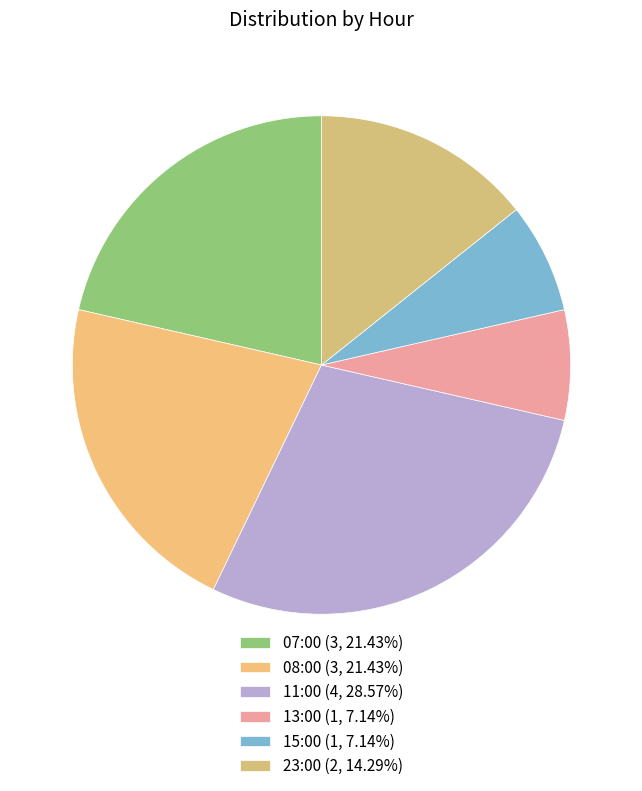

Is it true that 13:00 is 7% of the pie?

True